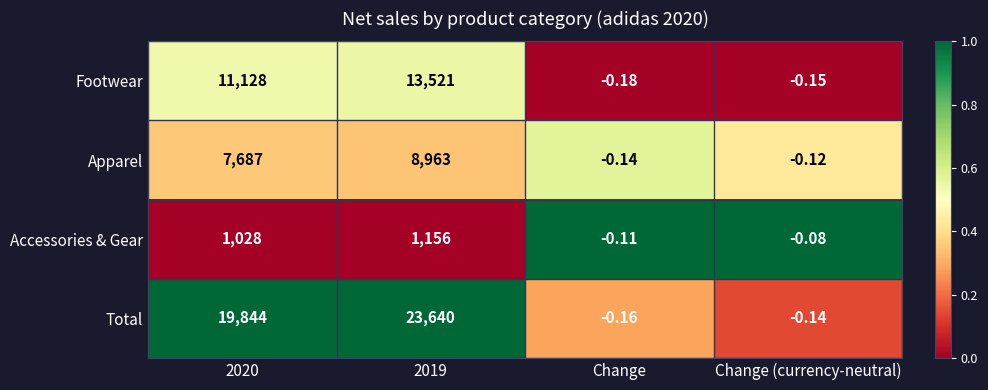

Which series has the largest total across all categories?

Total